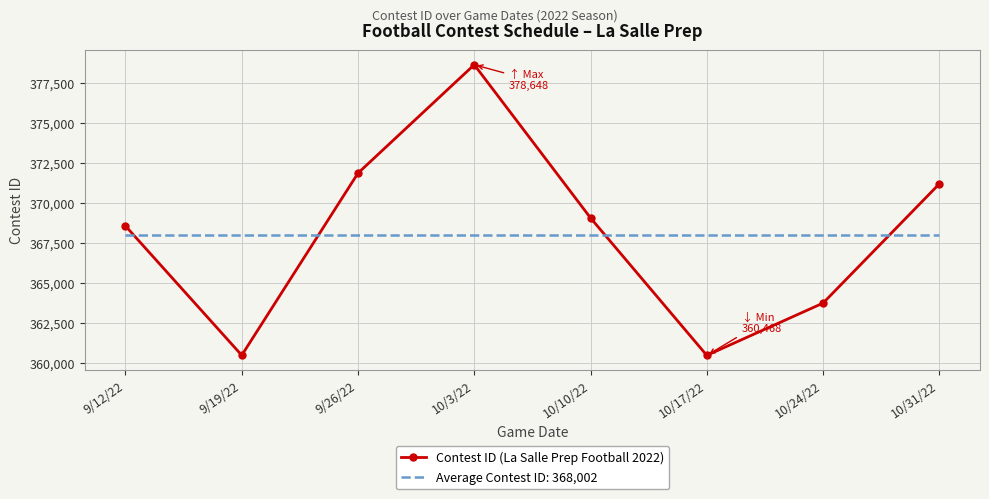

At which label is Contest ID (La Salle Prep Football 2022) closest to 369558?

10/10/22